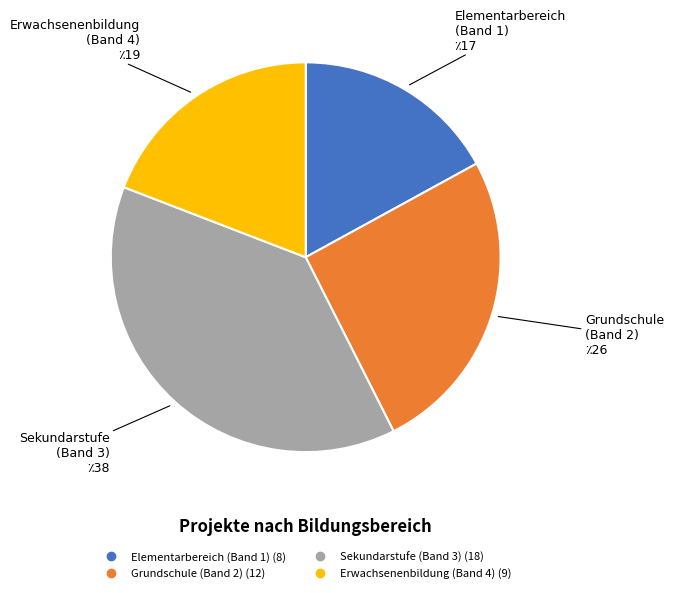

Is it true that Sekundarstufe (Band 3) is 28% of the pie?

False